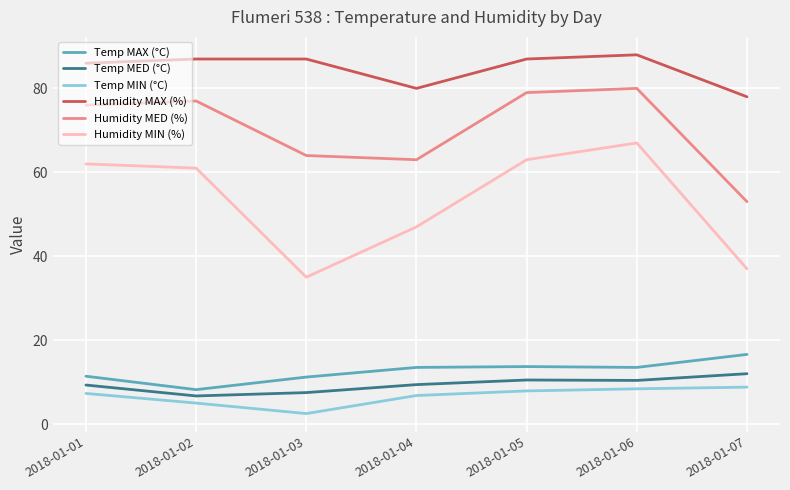

Which series has the widest spread of values?

Humidity MIN (%)